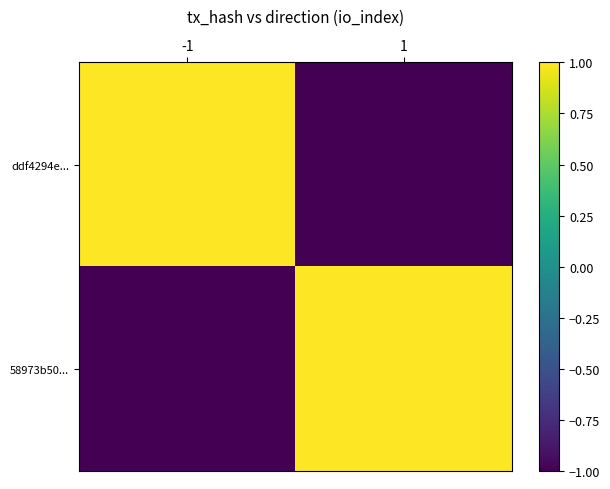

Which series has the largest range (max minus min)?

ddf4294e...